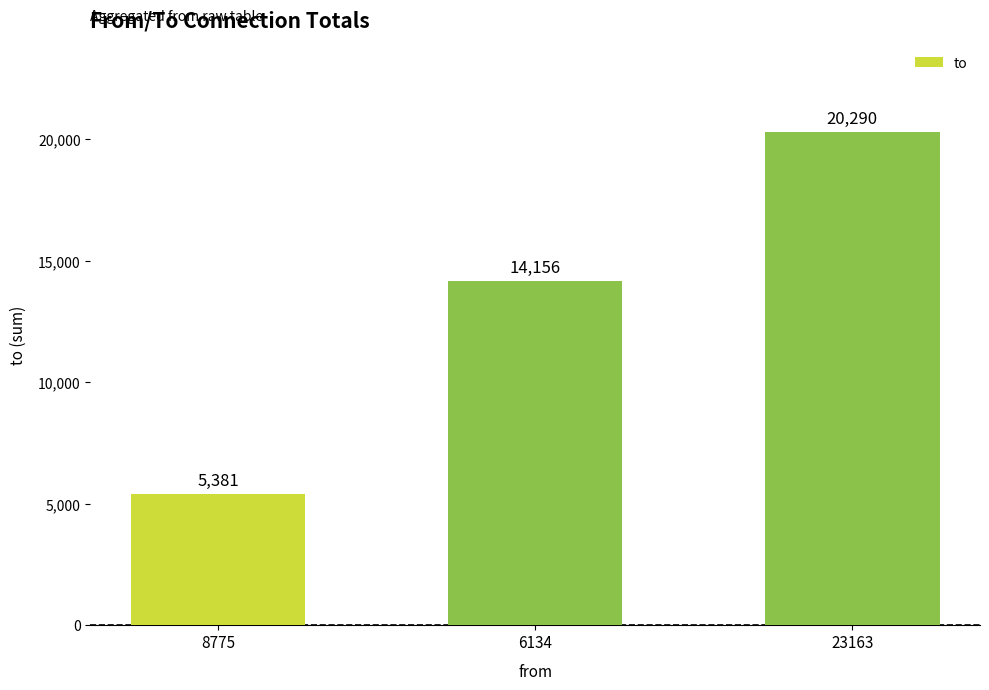

The value at 8775 is 5381. True or false?

True